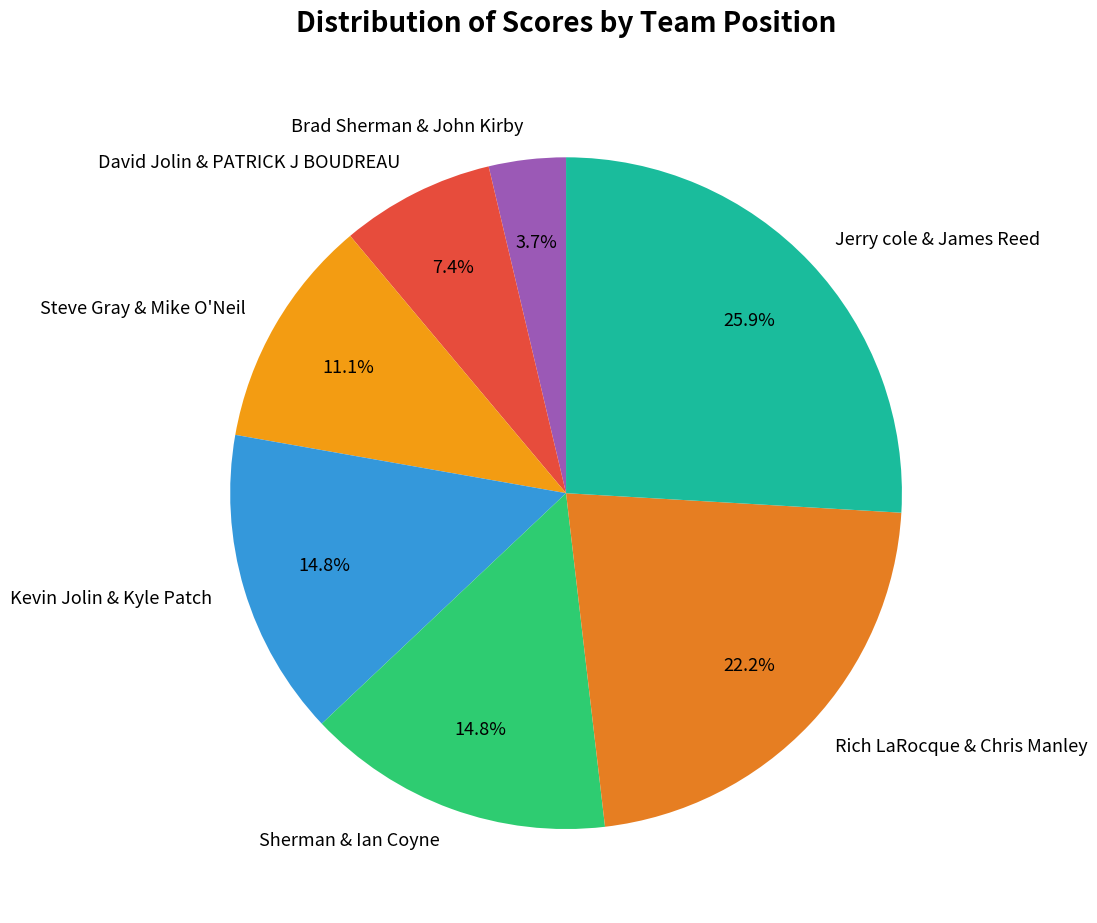

True or false: Rich LaRocque & Chris Manley accounts for 29% of the total.

False